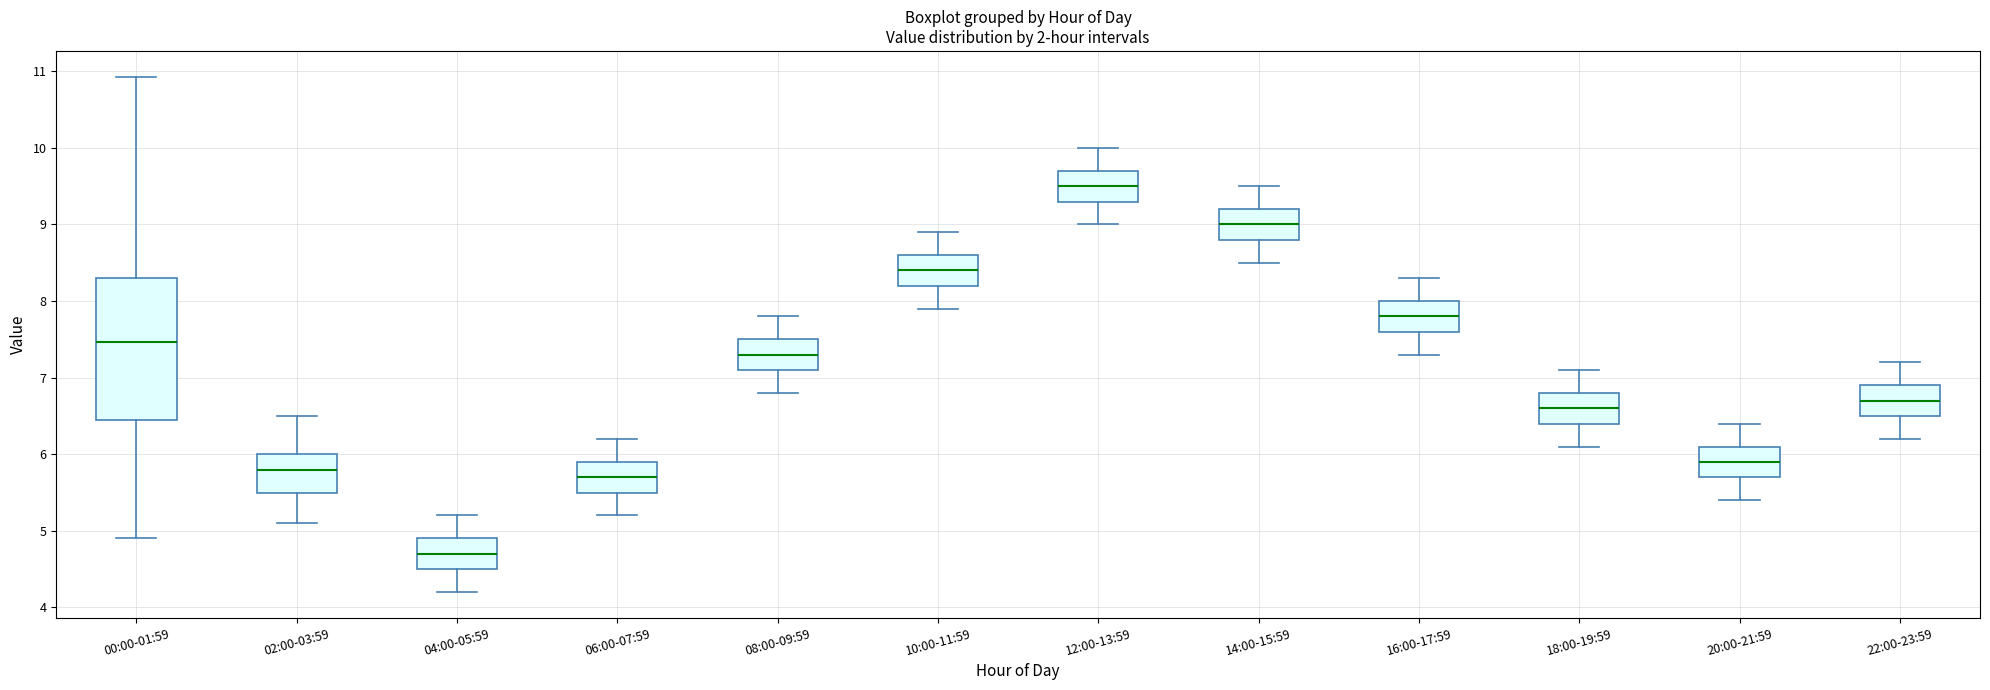

Reading left to right, read every box against the y-axis: the position of its median line, the range the box covers, and the ends of its whiskers. The values are not printed on the chart, so give them approximately, as read against the axis.

00:00-01:59: median 7.5, box 6.5 to 8.3, whiskers 4.9 to 10.9
02:00-03:59: median 5.8, box 5.5 to 6.0, whiskers 5.1 to 6.5
04:00-05:59: median 4.7, box 4.5 to 4.9, whiskers 4.2 to 5.2
06:00-07:59: median 5.7, box 5.5 to 5.9, whiskers 5.2 to 6.2
08:00-09:59: median 7.3, box 7.1 to 7.5, whiskers 6.8 to 7.8
10:00-11:59: median 8.4, box 8.2 to 8.6, whiskers 7.9 to 8.9
12:00-13:59: median 9.5, box 9.3 to 9.7, whiskers 9.0 to 10.0
14:00-15:59: median 9.0, box 8.8 to 9.2, whiskers 8.5 to 9.5
16:00-17:59: median 7.8, box 7.6 to 8.0, whiskers 7.3 to 8.3
18:00-19:59: median 6.6, box 6.4 to 6.8, whiskers 6.1 to 7.1
20:00-21:59: median 5.9, box 5.7 to 6.1, whiskers 5.4 to 6.4
22:00-23:59: median 6.7, box 6.5 to 6.9, whiskers 6.2 to 7.2